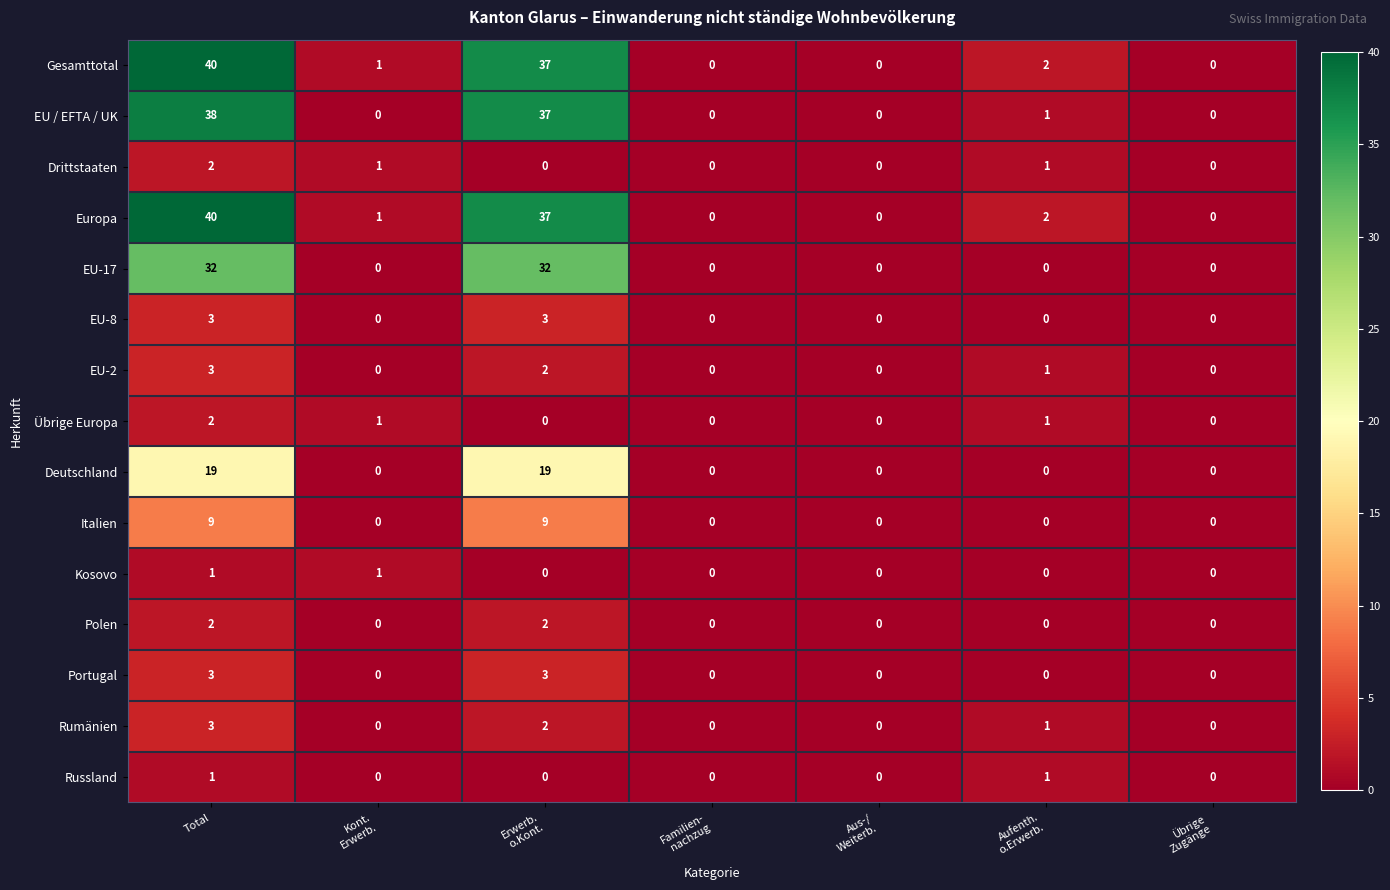

At which category is the sum across all series the highest?

Total